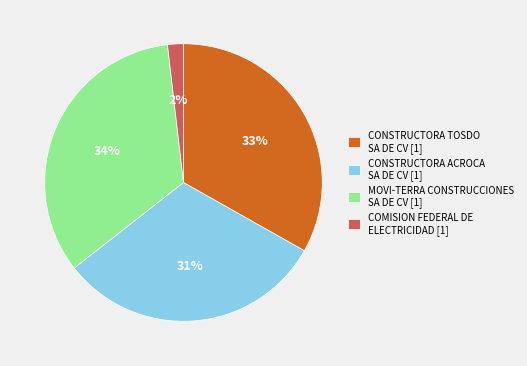

To the nearest percent, what portion does MOVI-TERRA CONSTRUCCIONES SA DE CV represent?

34%